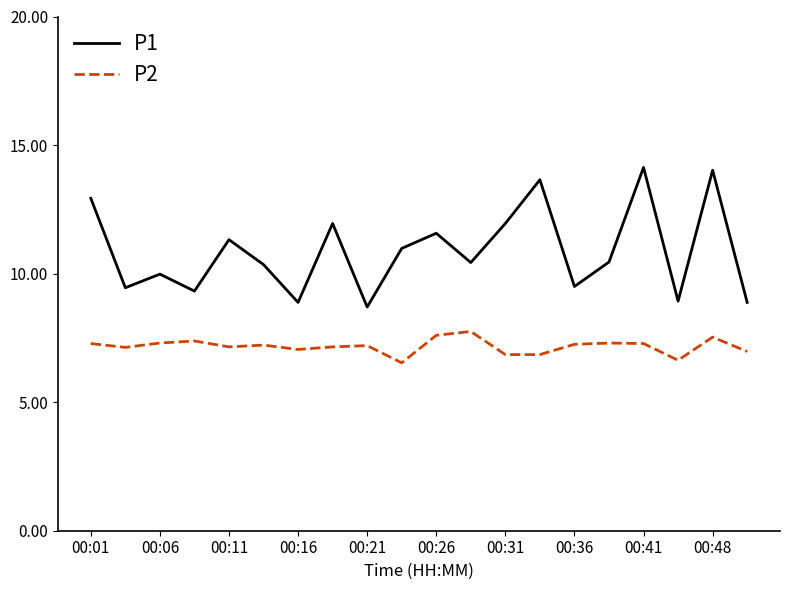

List the series in order of their overall mean, highest first.

P1, P2